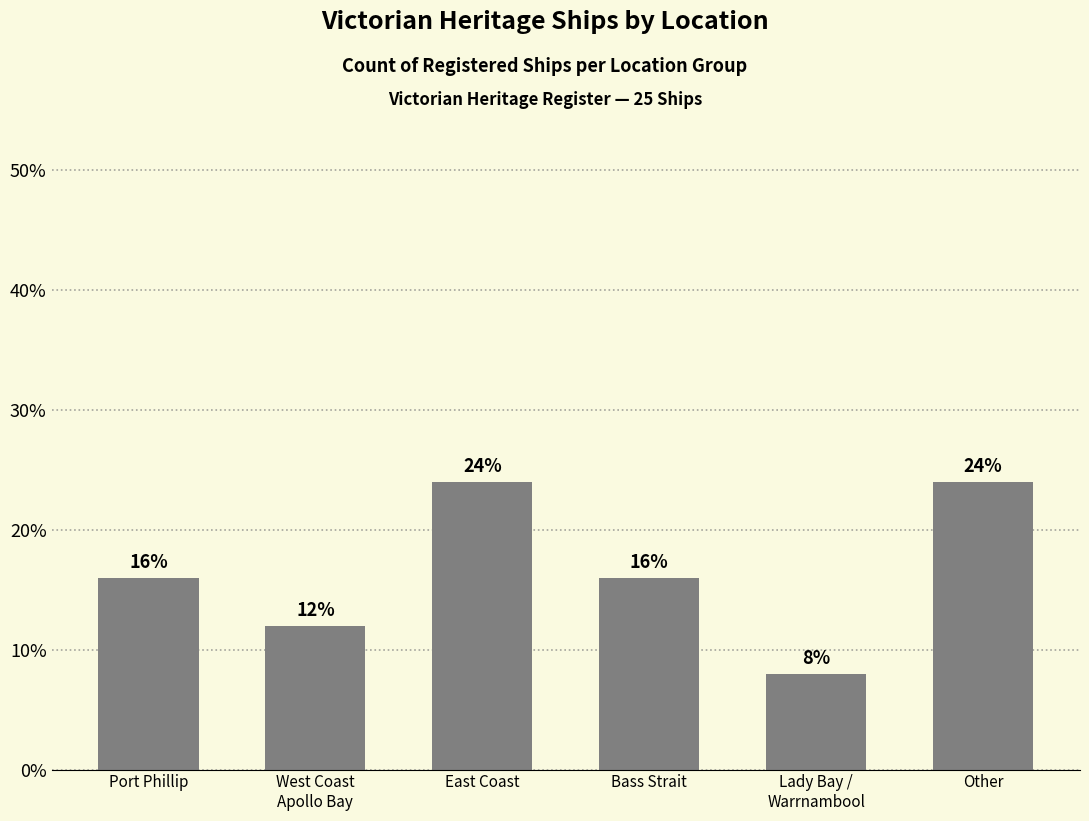

True or false: the data shows 12 at Lady Bay /
Warrnambool.

False